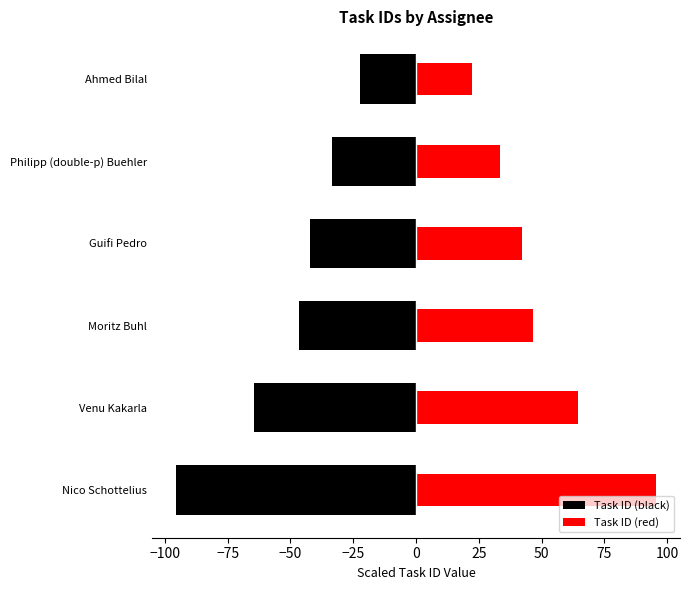

Is the value of Task ID (red) at Moritz Buhl greater than the value of Task ID (black) at Moritz Buhl?

Yes